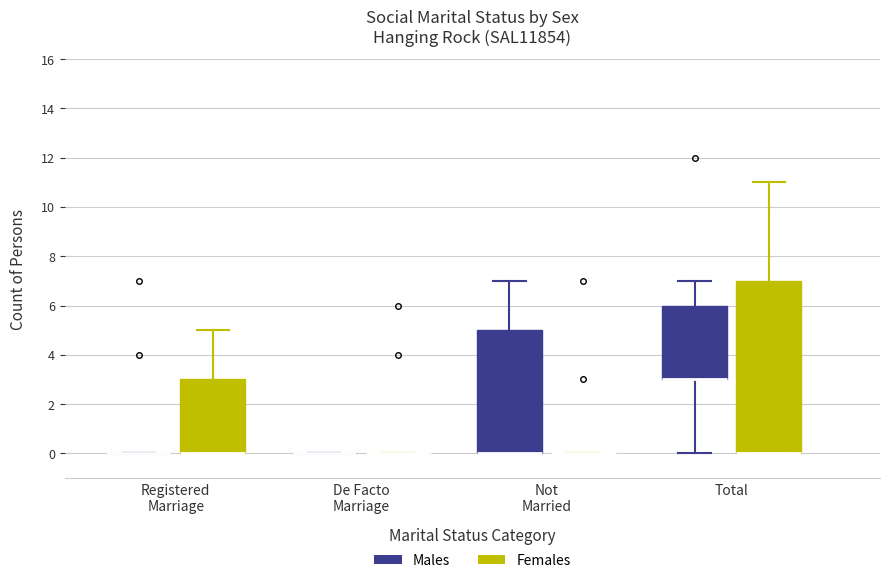

Which box is the tallest, from its lower edge to its upper edge?

Total (Females)